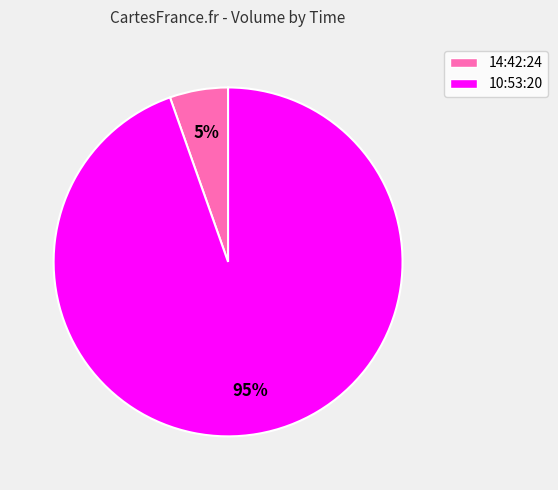

Combined, do 10:53:20 and 14:42:24 account for over 50%?

Yes